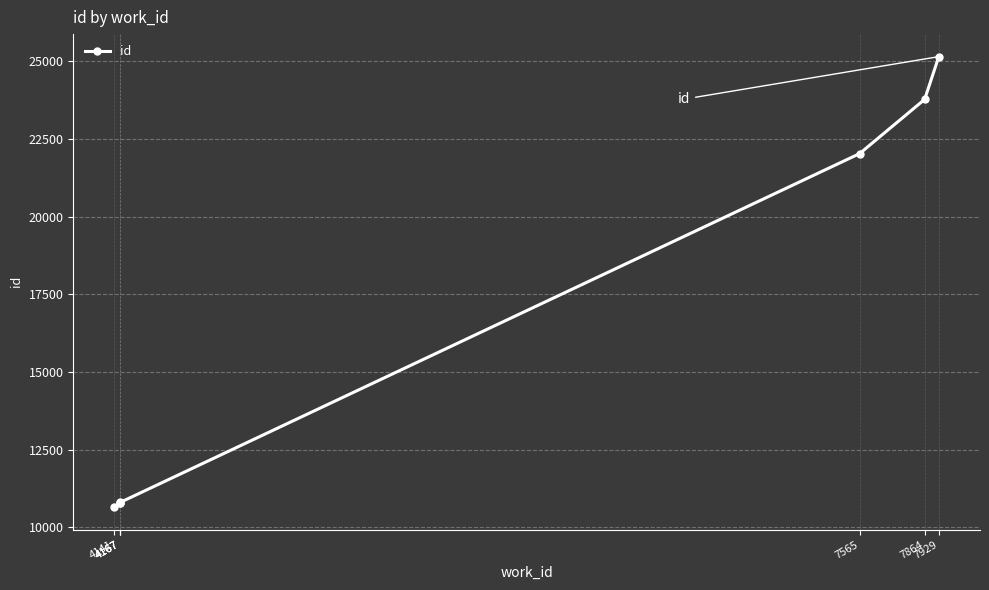

How many lines are shown in the chart?

1